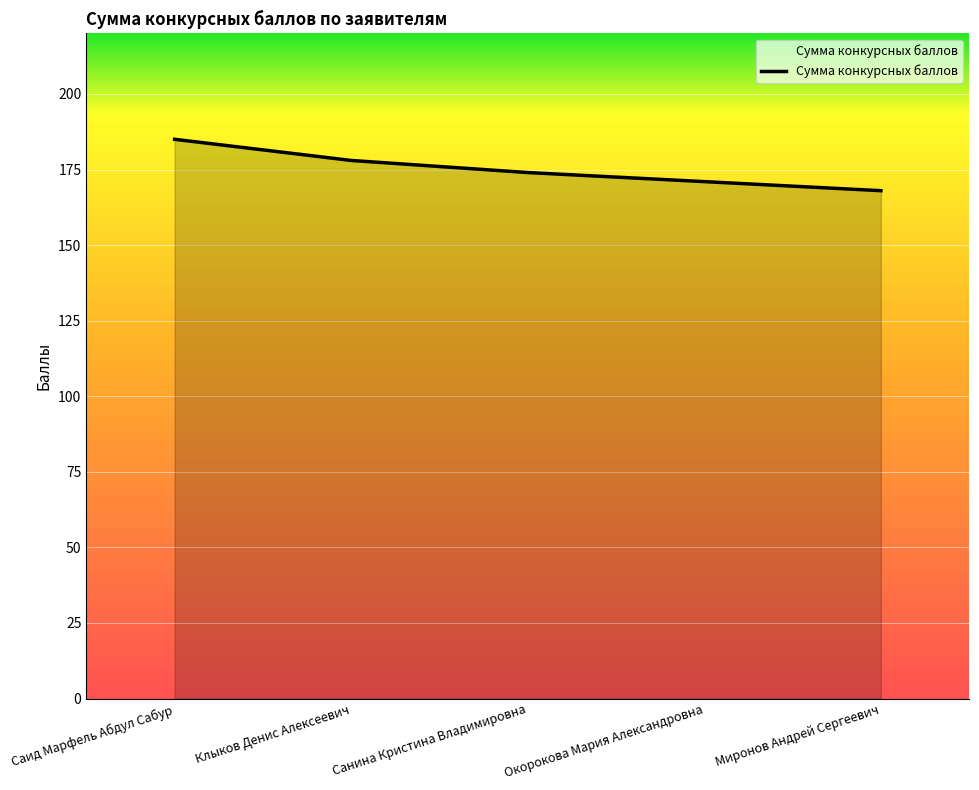

How many distinct data groups are displayed?

1